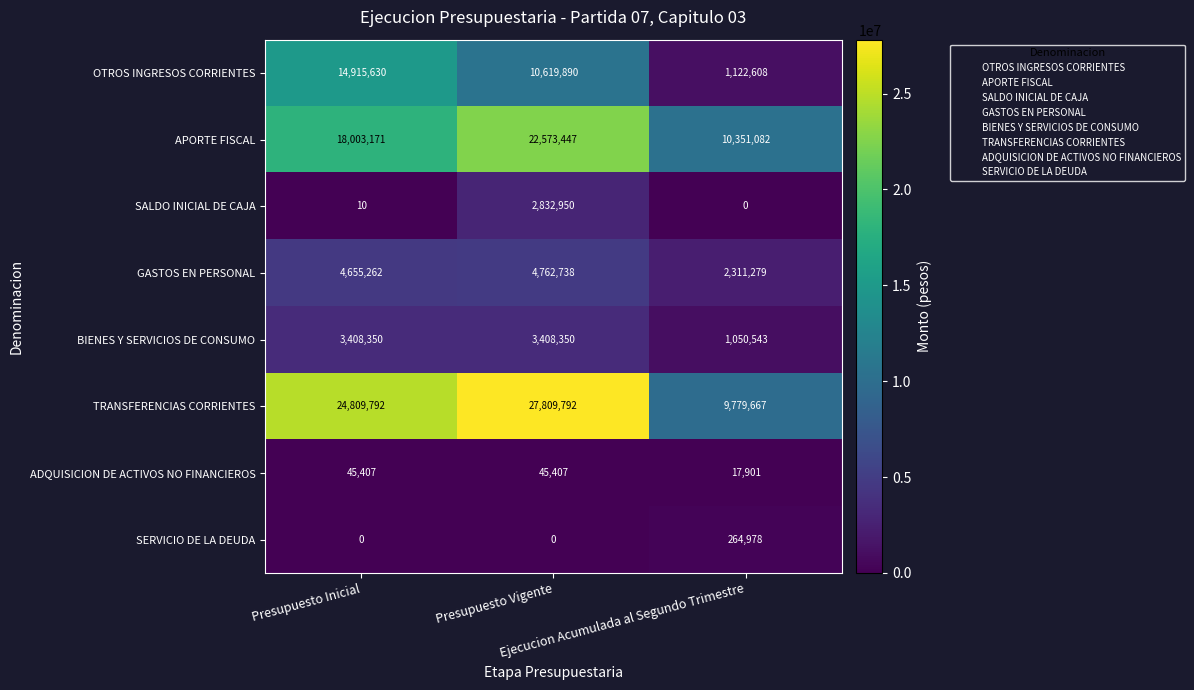

What is the sum of all GASTOS EN PERSONAL values?

11729279